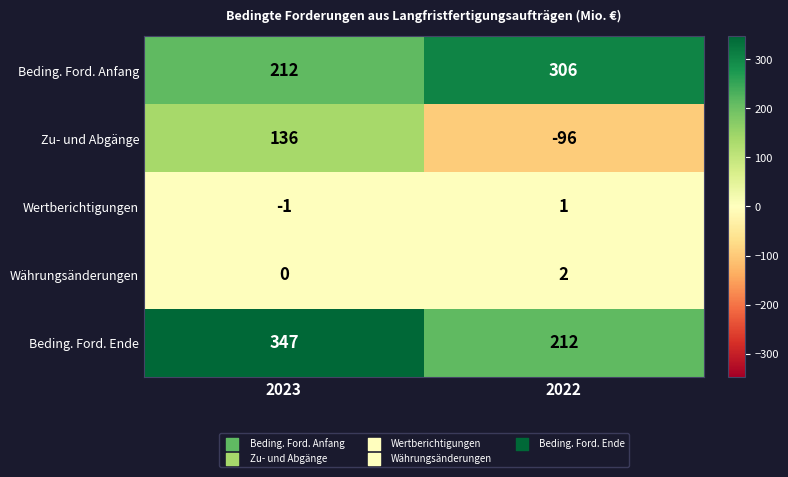

At which label is Währungsänderungen closest to 1?

2023